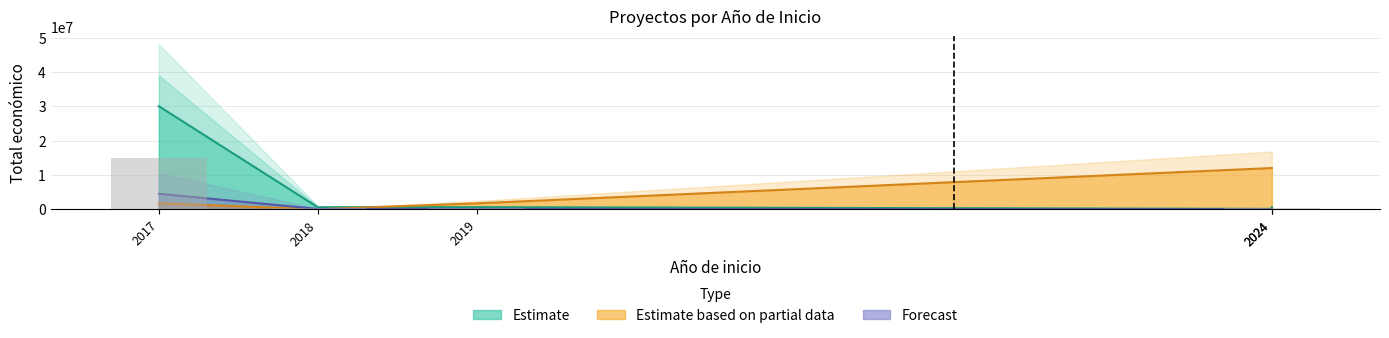

What is the label of the 5th bar from the right?

2017